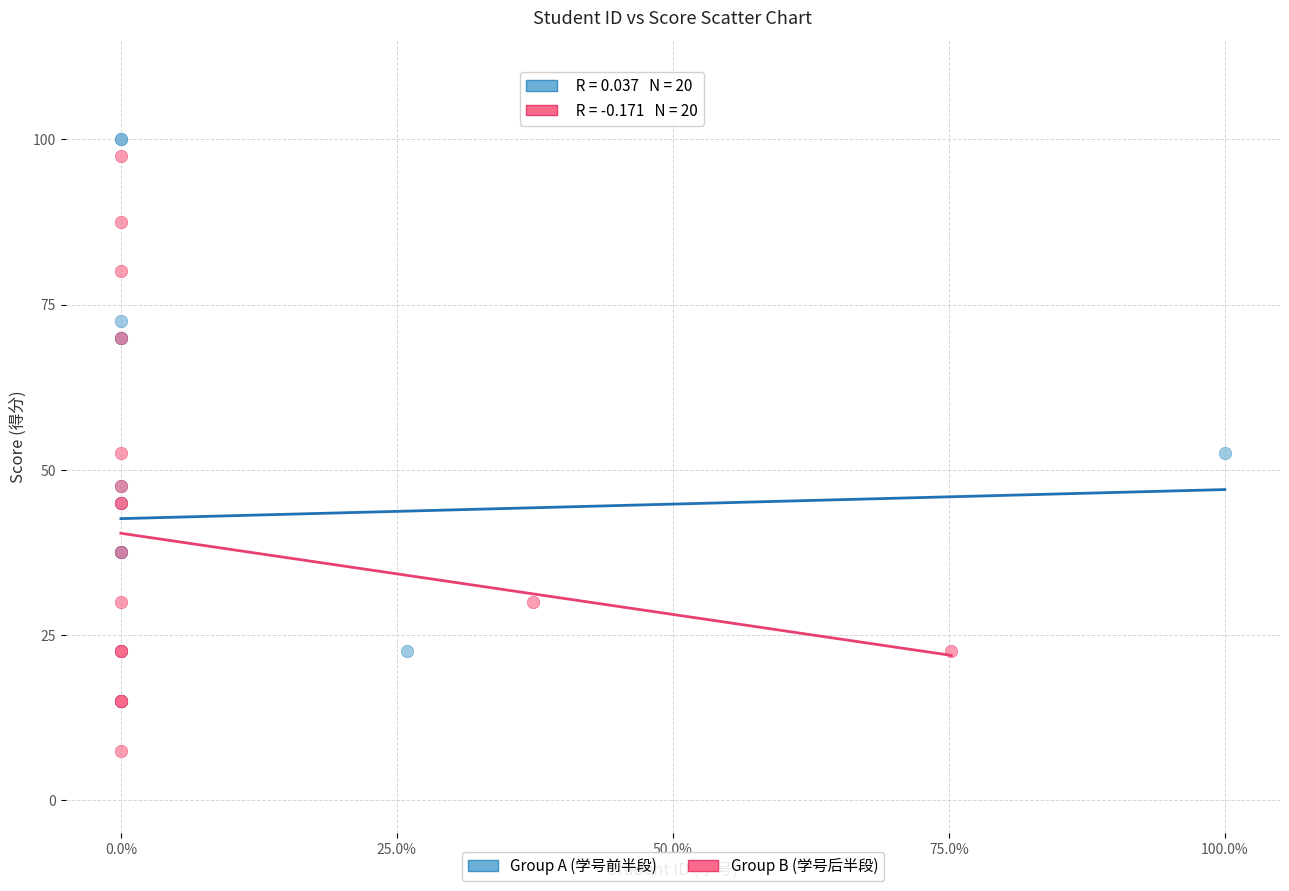

What are all the series names shown in the legend?

Group A (学号前半段), Group B (学号后半段)